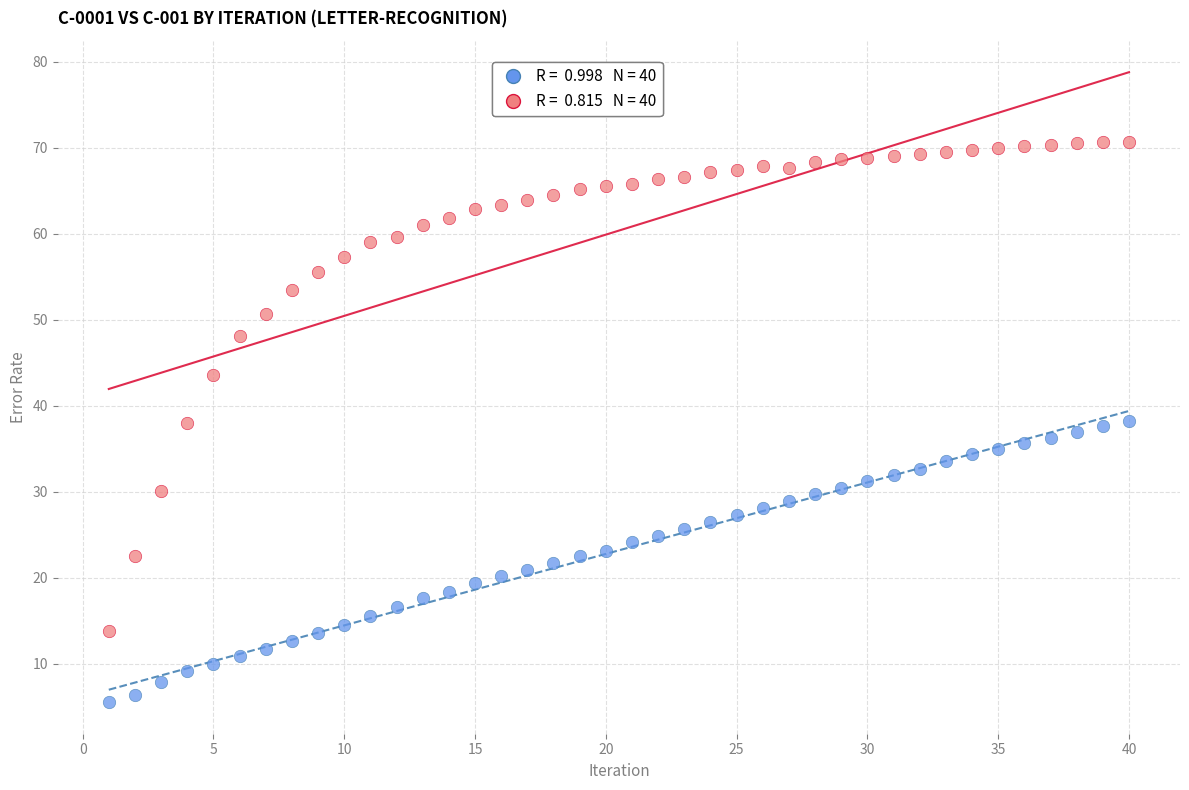

Across all data points, what is the range of X values (max minus min)?

39.0